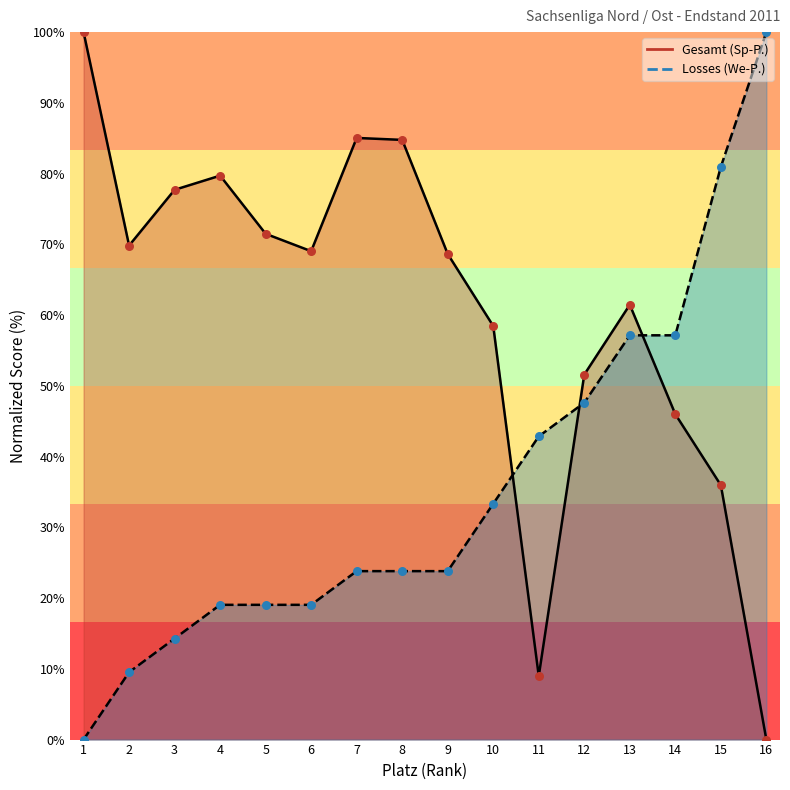

Is the value of Losses (We-P.) at 4 greater than the value of Gesamt (Sp-P.) at 7?

No